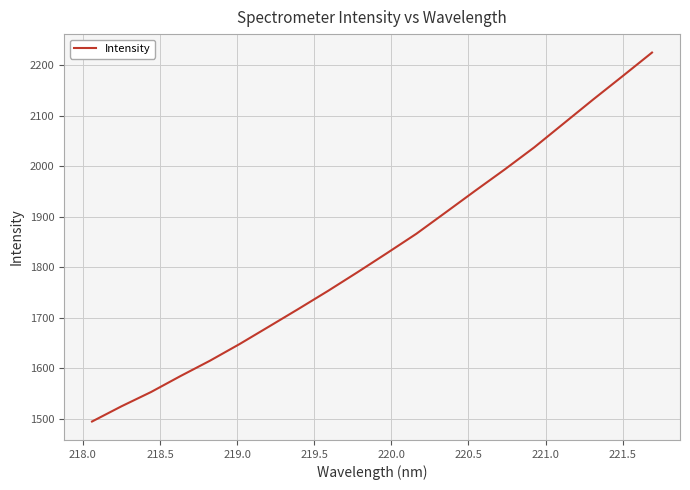

What is the minimum value shown in the chart?

1494.9